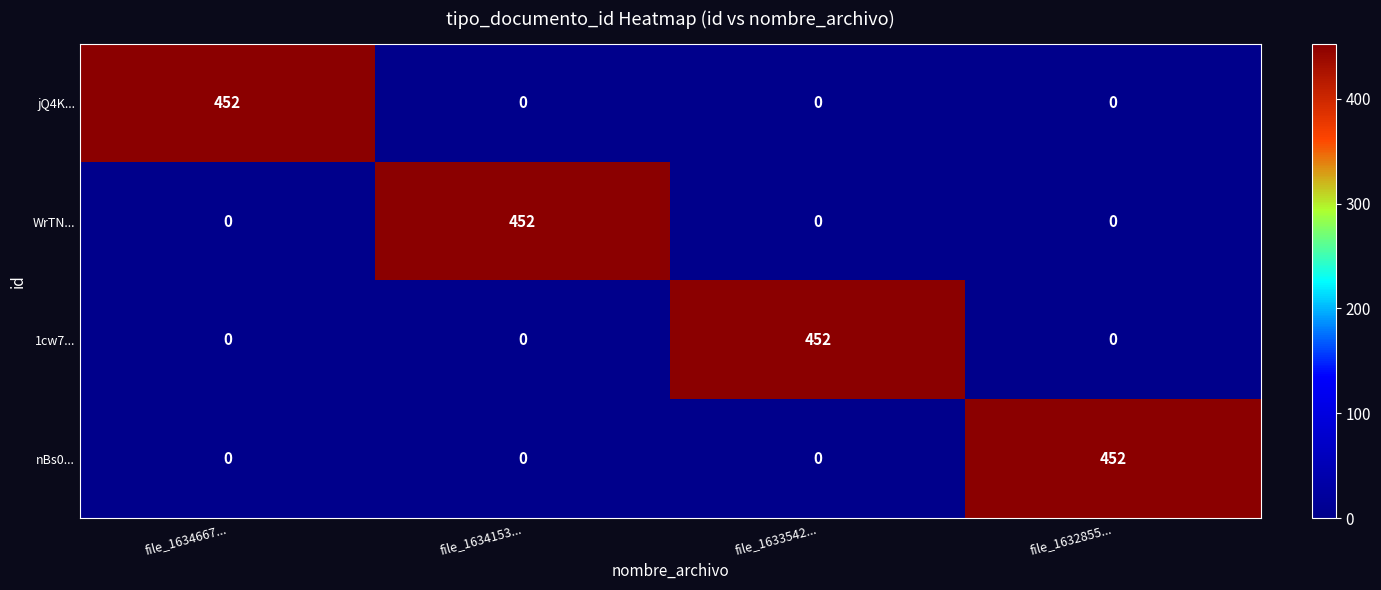

What is the total value across all series at file_1633542...?

452